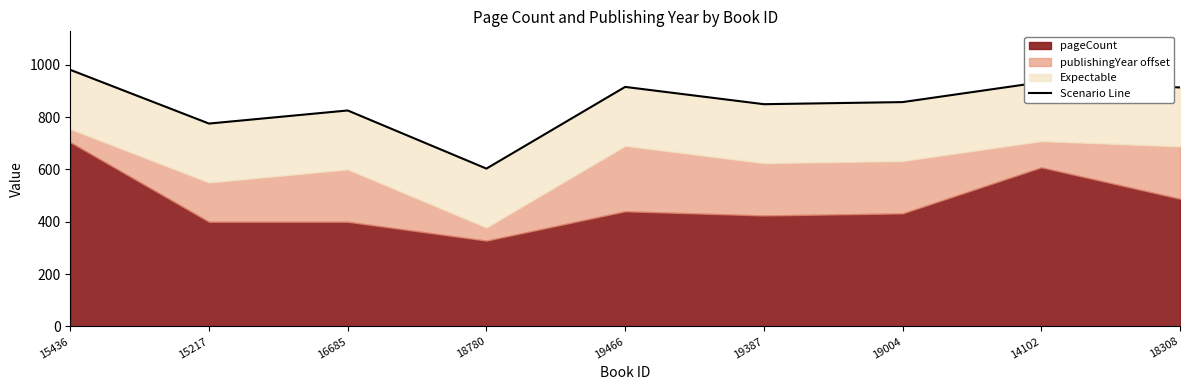

At which category does the chart reach its peak across all series?

15436